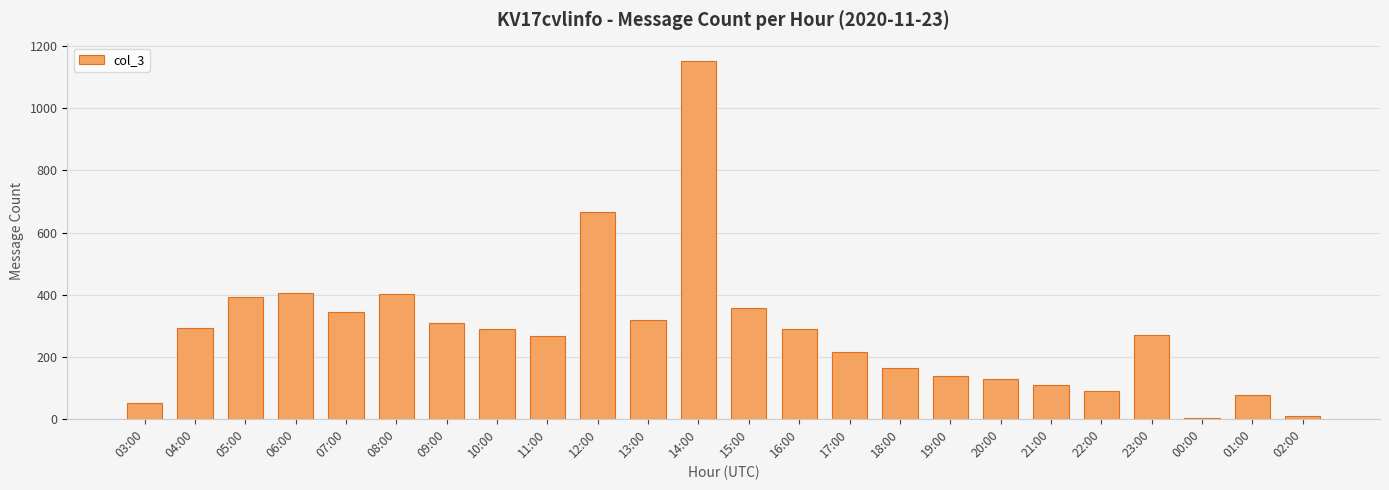

Are the bars horizontal?

No